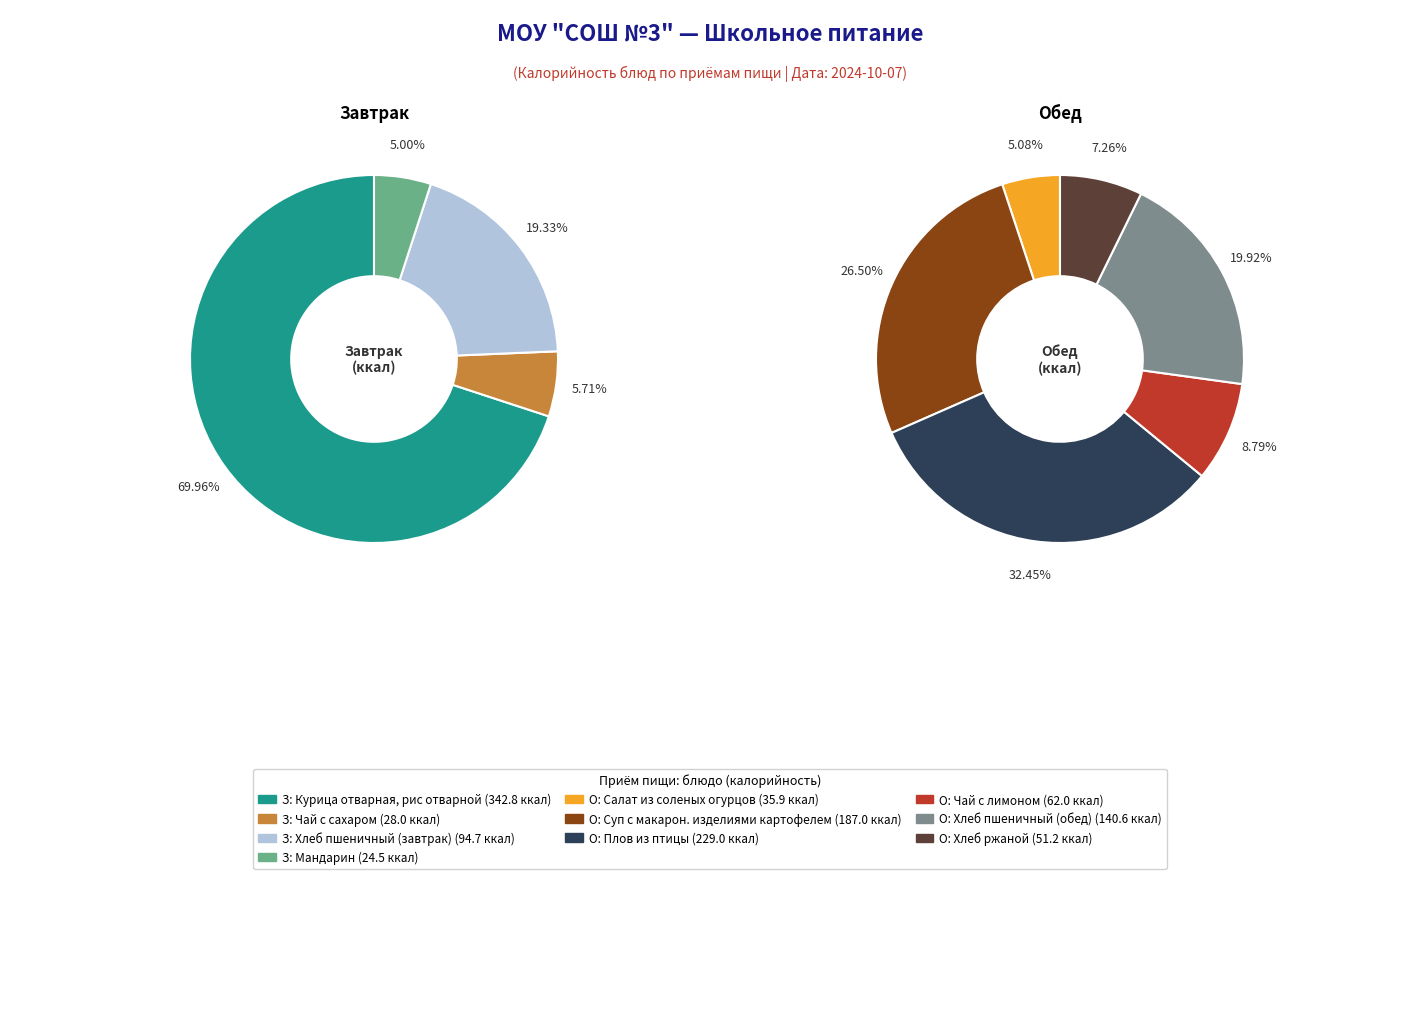

Do Хлеб пшеничный (завтрак) and Чай с сахаром together represent more than half of the pie?

No